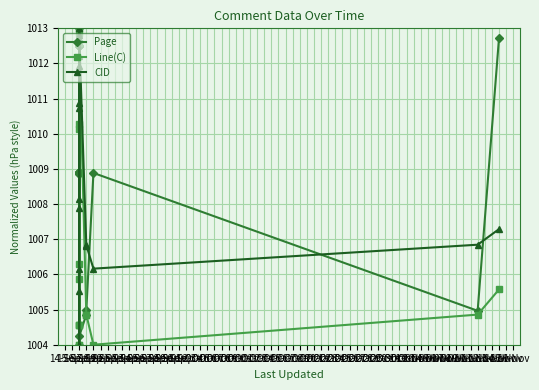

The value of Page at 17-Sep is 1005.0. True or false?

True